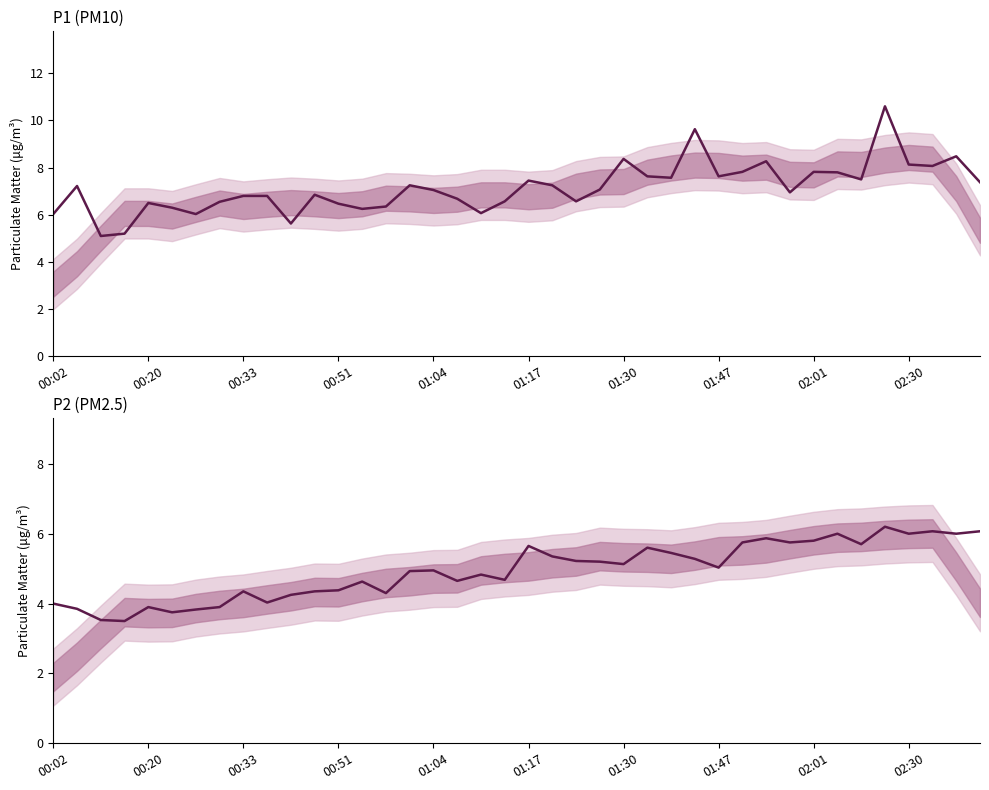

Which series has the largest total across all categories?

P1